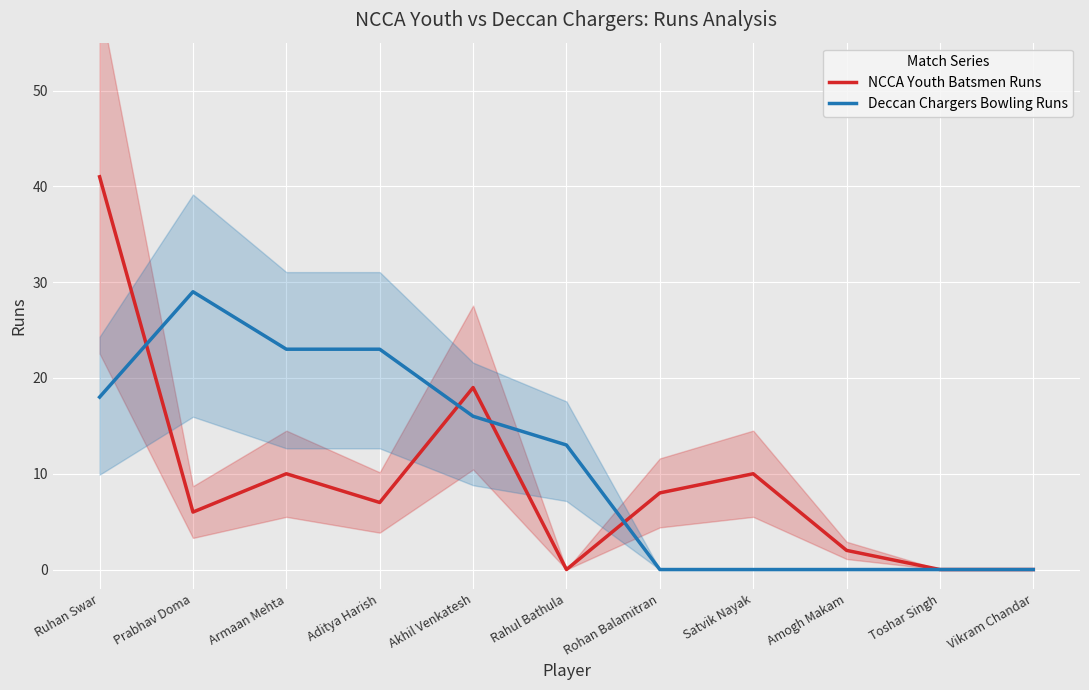

True or false: NCCA Youth Batsmen Runs has more than 0 points higher than both neighbors.

True